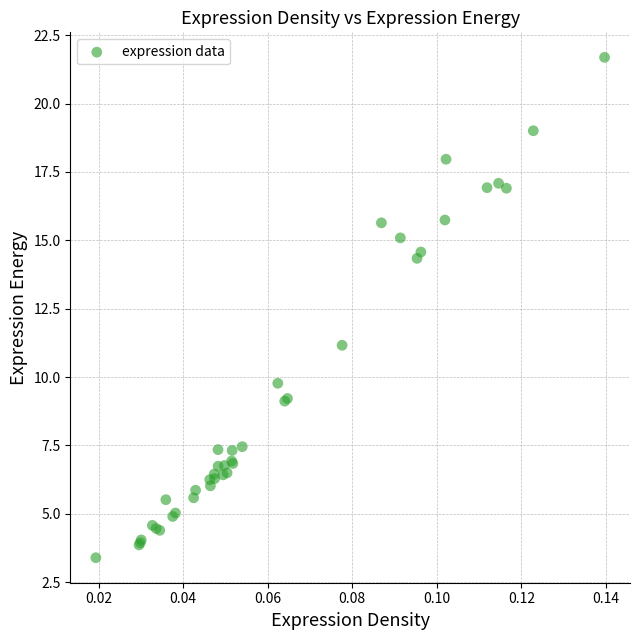

What Y value in the scatter plot is closest to 12?

11.2